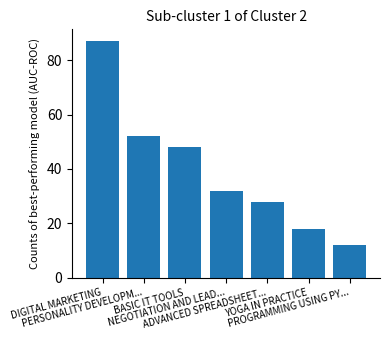

At which label does the data first exceed 32?

DIGITAL MARKETING